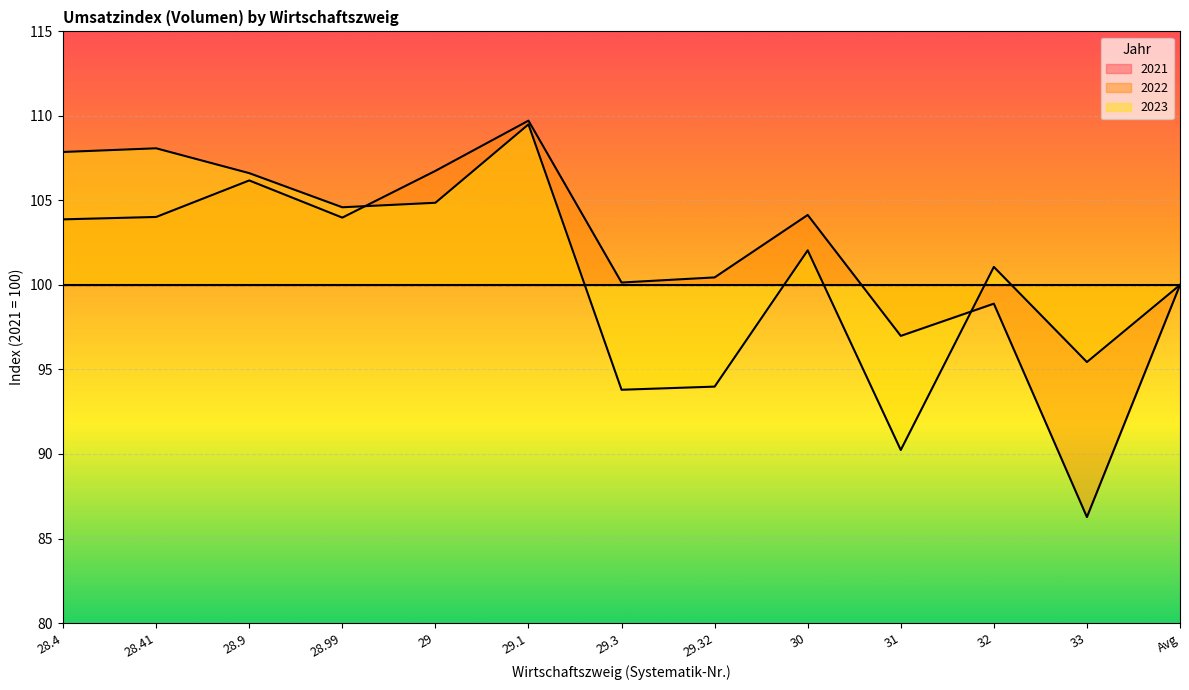

True or false: 2022 and 2023 intersect in this chart.

True